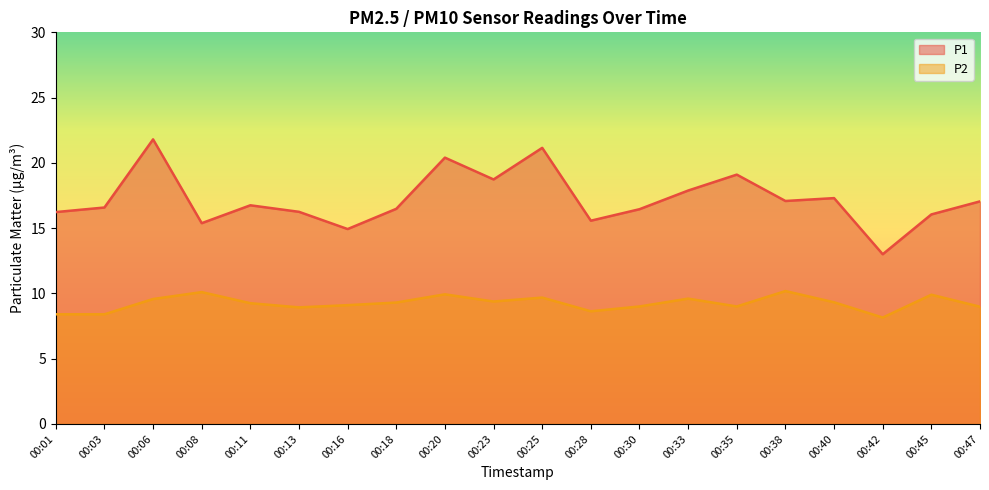

True or false: P1 and P2 cross at least once.

False